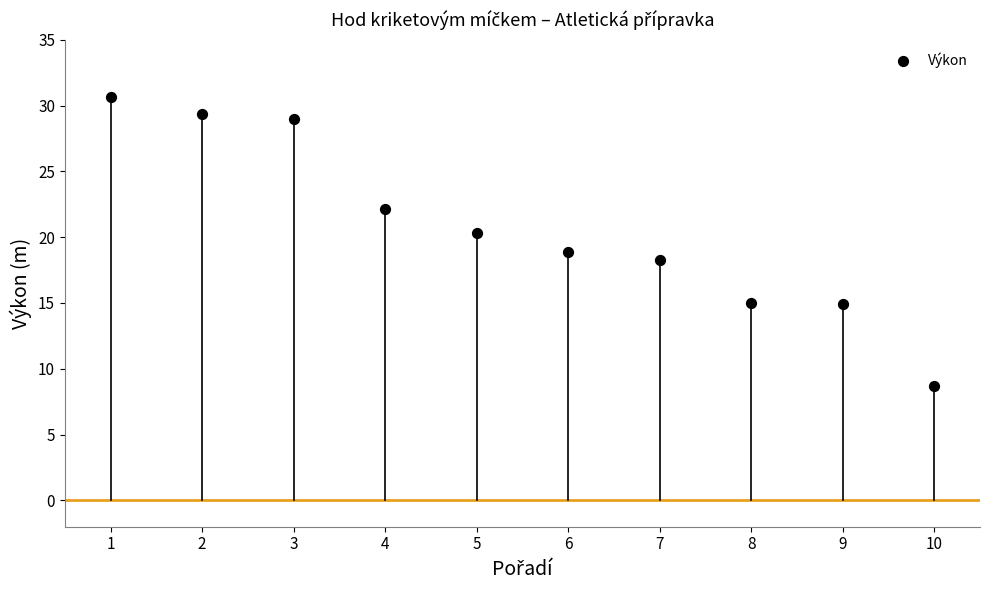

What is the average Y value?

20.7